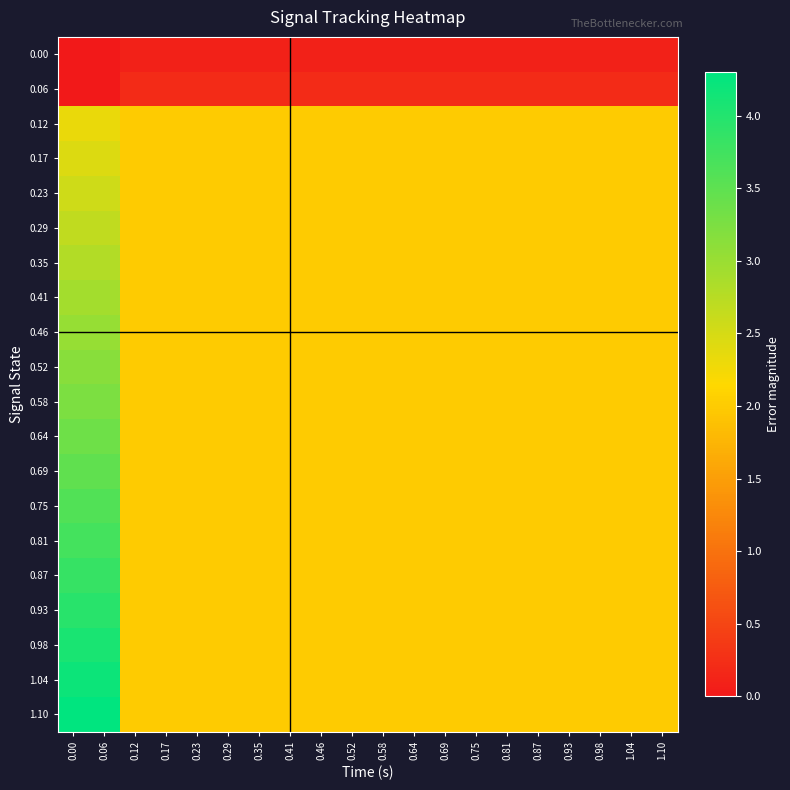

Reading left to right, what are all the values shown in this chart?

0.00: 0.00=0.0	0.06=0.0	0.12=0.1	0.17=0.1	0.23=0.1	0.29=0.1	0.35=0.1	0.41=0.1	0.46=0.1	0.52=0.1	0.58=0.1	0.64=0.1	0.69=0.1	0.75=0.1	0.81=0.1	0.87=0.1	0.93=0.1	0.98=0.1	1.04=0.1	1.10=0.1
0.06: 0.00=0.0	0.06=0.0	0.12=0.2	0.17=0.2	0.23=0.2	0.29=0.2	0.35=0.2	0.41=0.2	0.46=0.2	0.52=0.2	0.58=0.2	0.64=0.2	0.69=0.2	0.75=0.2	0.81=0.2	0.87=0.2	0.93=0.2	0.98=0.2	1.04=0.2	1.10=0.2
0.12: 0.00=2.3	0.06=2.3	0.12=2.0	0.17=2.0	0.23=2.0	0.29=2.0	0.35=2.0	0.41=2.0	0.46=2.0	0.52=2.0	0.58=2.0	0.64=2.0	0.69=2.0	0.75=2.0	0.81=2.0	0.87=2.0	0.93=2.0	0.98=2.0	1.04=2.0	1.10=2.0
0.17: 0.00=2.4	0.06=2.4	0.12=2.0	0.17=2.0	0.23=2.0	0.29=2.0	0.35=2.0	0.41=2.0	0.46=2.0	0.52=2.0	0.58=2.0	0.64=2.0	0.69=2.0	0.75=2.0	0.81=2.0	0.87=2.0	0.93=2.0	0.98=2.0	1.04=2.0	1.10=2.0
0.23: 0.00=2.6	0.06=2.6	0.12=2.0	0.17=2.0	0.23=2.0	0.29=2.0	0.35=2.0	0.41=2.0	0.46=2.0	0.52=2.0	0.58=2.0	0.64=2.0	0.69=2.0	0.75=2.0	0.81=2.0	0.87=2.0	0.93=2.0	0.98=2.0	1.04=2.0	1.10=2.0
0.29: 0.00=2.7	0.06=2.7	0.12=2.0	0.17=2.0	0.23=2.0	0.29=2.0	0.35=2.0	0.41=2.0	0.46=2.0	0.52=2.0	0.58=2.0	0.64=2.0	0.69=2.0	0.75=2.0	0.81=2.0	0.87=2.0	0.93=2.0	0.98=2.0	1.04=2.0	1.10=2.0
0.35: 0.00=2.8	0.06=2.8	0.12=2.0	0.17=2.0	0.23=2.0	0.29=2.0	0.35=2.0	0.41=2.0	0.46=2.0	0.52=2.0	0.58=2.0	0.64=2.0	0.69=2.0	0.75=2.0	0.81=2.0	0.87=2.0	0.93=2.0	0.98=2.0	1.04=2.0	1.10=2.0
0.41: 0.00=2.9	0.06=2.9	0.12=2.0	0.17=2.0	0.23=2.0	0.29=2.0	0.35=2.0	0.41=2.0	0.46=2.0	0.52=2.0	0.58=2.0	0.64=2.0	0.69=2.0	0.75=2.0	0.81=2.0	0.87=2.0	0.93=2.0	0.98=2.0	1.04=2.0	1.10=2.0
0.46: 0.00=3.0	0.06=3.0	0.12=2.0	0.17=2.0	0.23=2.0	0.29=2.0	0.35=2.0	0.41=2.0	0.46=2.0	0.52=2.0	0.58=2.0	0.64=2.0	0.69=2.0	0.75=2.0	0.81=2.0	0.87=2.0	0.93=2.0	0.98=2.0	1.04=2.0	1.10=2.0
0.52: 0.00=3.1	0.06=3.1	0.12=2.0	0.17=2.0	0.23=2.0	0.29=2.0	0.35=2.0	0.41=2.0	0.46=2.0	0.52=2.0	0.58=2.0	0.64=2.0	0.69=2.0	0.75=2.0	0.81=2.0	0.87=2.0	0.93=2.0	0.98=2.0	1.04=2.0	1.10=2.0
0.58: 0.00=3.3	0.06=3.3	0.12=2.0	0.17=2.0	0.23=2.0	0.29=2.0	0.35=2.0	0.41=2.0	0.46=2.0	0.52=2.0	0.58=2.0	0.64=2.0	0.69=2.0	0.75=2.0	0.81=2.0	0.87=2.0	0.93=2.0	0.98=2.0	1.04=2.0	1.10=2.0
0.64: 0.00=3.4	0.06=3.4	0.12=2.0	0.17=2.0	0.23=2.0	0.29=2.0	0.35=2.0	0.41=2.0	0.46=2.0	0.52=2.0	0.58=2.0	0.64=2.0	0.69=2.0	0.75=2.0	0.81=2.0	0.87=2.0	0.93=2.0	0.98=2.0	1.04=2.0	1.10=2.0
0.69: 0.00=3.5	0.06=3.5	0.12=2.0	0.17=2.0	0.23=2.0	0.29=2.0	0.35=2.0	0.41=2.0	0.46=2.0	0.52=2.0	0.58=2.0	0.64=2.0	0.69=2.0	0.75=2.0	0.81=2.0	0.87=2.0	0.93=2.0	0.98=2.0	1.04=2.0	1.10=2.0
0.75: 0.00=3.6	0.06=3.6	0.12=2.0	0.17=2.0	0.23=2.0	0.29=2.0	0.35=2.0	0.41=2.0	0.46=2.0	0.52=2.0	0.58=2.0	0.64=2.0	0.69=2.0	0.75=2.0	0.81=2.0	0.87=2.0	0.93=2.0	0.98=2.0	1.04=2.0	1.10=2.0
0.81: 0.00=3.7	0.06=3.7	0.12=2.0	0.17=2.0	0.23=2.0	0.29=2.0	0.35=2.0	0.41=2.0	0.46=2.0	0.52=2.0	0.58=2.0	0.64=2.0	0.69=2.0	0.75=2.0	0.81=2.0	0.87=2.0	0.93=2.0	0.98=2.0	1.04=2.0	1.10=2.0
0.87: 0.00=3.8	0.06=3.8	0.12=2.0	0.17=2.0	0.23=2.0	0.29=2.0	0.35=2.0	0.41=2.0	0.46=2.0	0.52=2.0	0.58=2.0	0.64=2.0	0.69=2.0	0.75=2.0	0.81=2.0	0.87=2.0	0.93=2.0	0.98=2.0	1.04=2.0	1.10=2.0
0.93: 0.00=4.0	0.06=4.0	0.12=2.0	0.17=2.0	0.23=2.0	0.29=2.0	0.35=2.0	0.41=2.0	0.46=2.0	0.52=2.0	0.58=2.0	0.64=2.0	0.69=2.0	0.75=2.0	0.81=2.0	0.87=2.0	0.93=2.0	0.98=2.0	1.04=2.0	1.10=2.0
0.98: 0.00=4.1	0.06=4.1	0.12=2.0	0.17=2.0	0.23=2.0	0.29=2.0	0.35=2.0	0.41=2.0	0.46=2.0	0.52=2.0	0.58=2.0	0.64=2.0	0.69=2.0	0.75=2.0	0.81=2.0	0.87=2.0	0.93=2.0	0.98=2.0	1.04=2.0	1.10=2.0
1.04: 0.00=4.2	0.06=4.2	0.12=2.0	0.17=2.0	0.23=2.0	0.29=2.0	0.35=2.0	0.41=2.0	0.46=2.0	0.52=2.0	0.58=2.0	0.64=2.0	0.69=2.0	0.75=2.0	0.81=2.0	0.87=2.0	0.93=2.0	0.98=2.0	1.04=2.0	1.10=2.0
1.10: 0.00=4.3	0.06=4.3	0.12=2.0	0.17=2.0	0.23=2.0	0.29=2.0	0.35=2.0	0.41=2.0	0.46=2.0	0.52=2.0	0.58=2.0	0.64=2.0	0.69=2.0	0.75=2.0	0.81=2.0	0.87=2.0	0.93=2.0	0.98=2.0	1.04=2.0	1.10=2.0